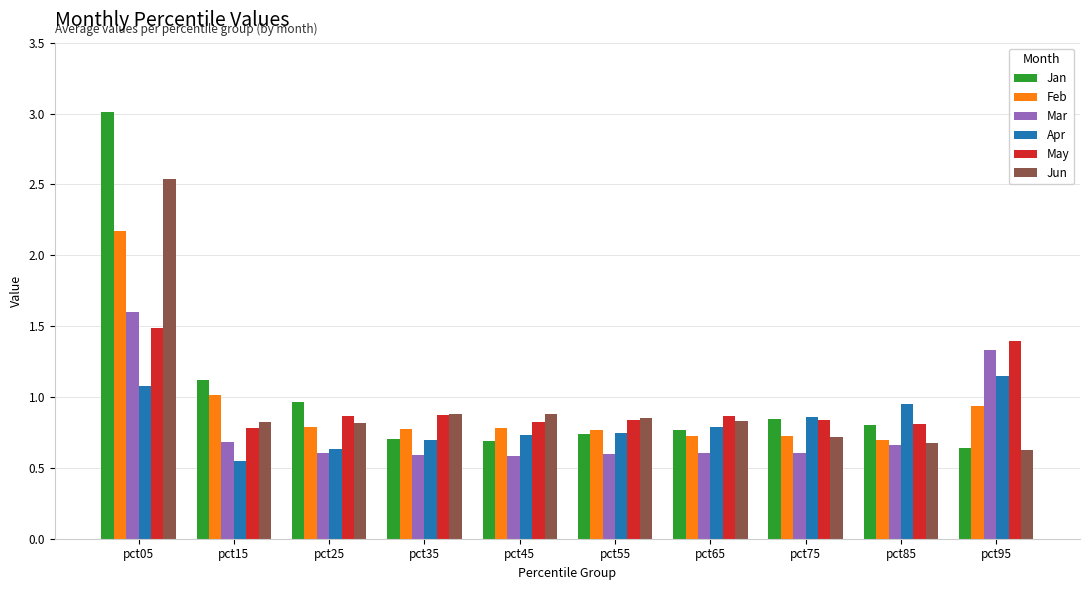

At which category does the chart reach its minimum across all series?

pct15